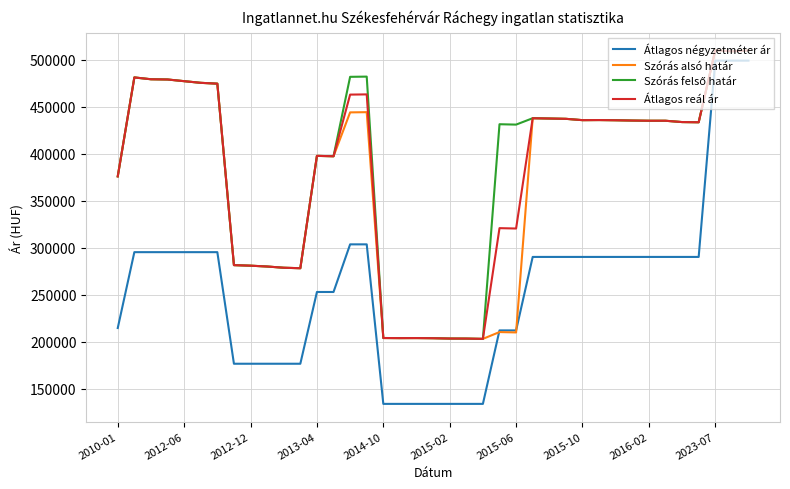

What is the lowest value of the Átlagos reál ár series?

203117